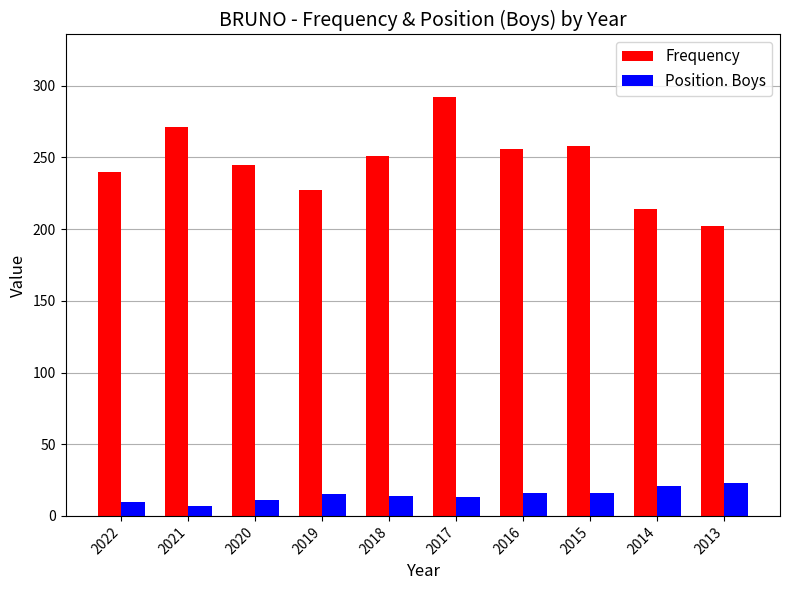

At which label does Frequency first exceed 251?

2021